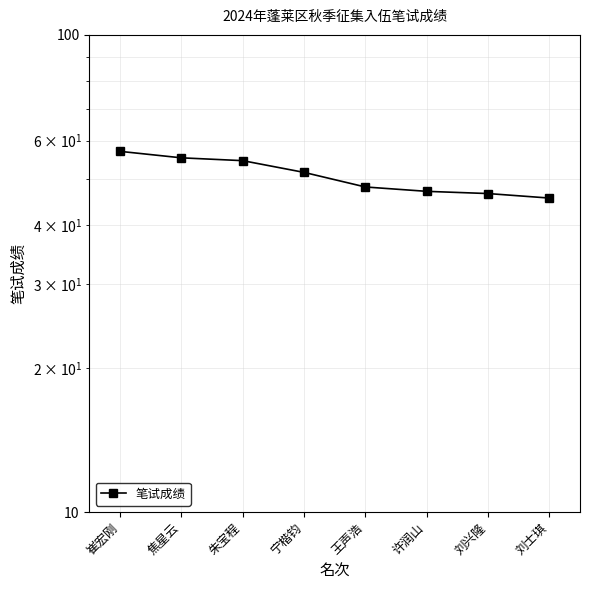

Is this an area chart (filled region under the line)?

No